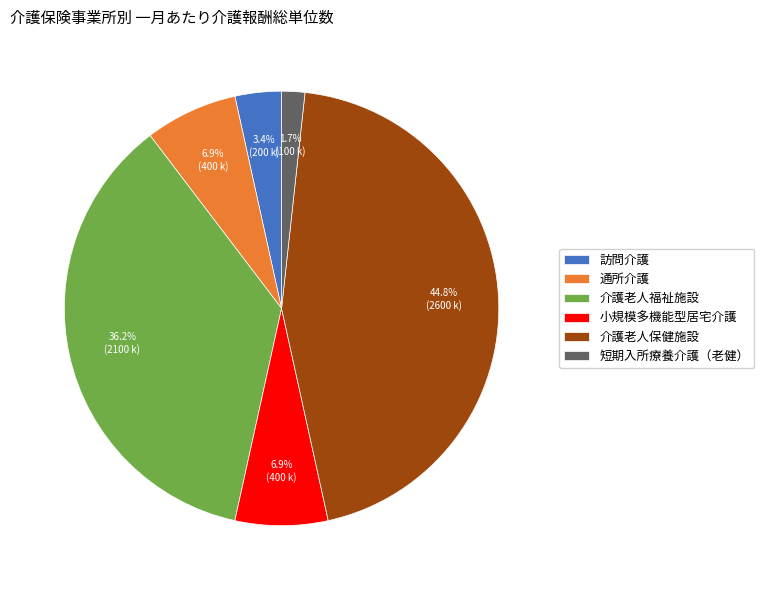

What percentage is NOT represented by 介護老人保健施設?

55.2%